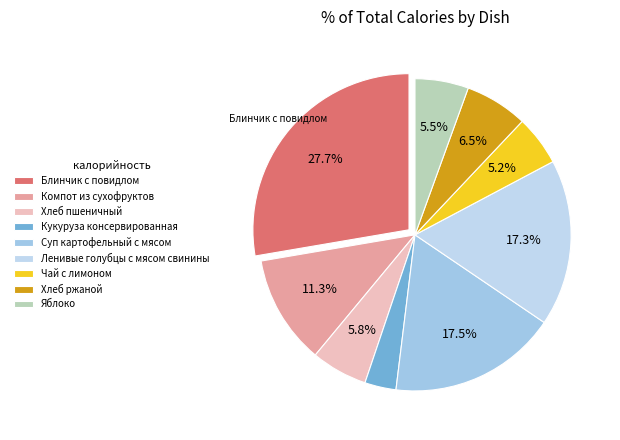

Is Чай с лимоном the majority of the pie?

No